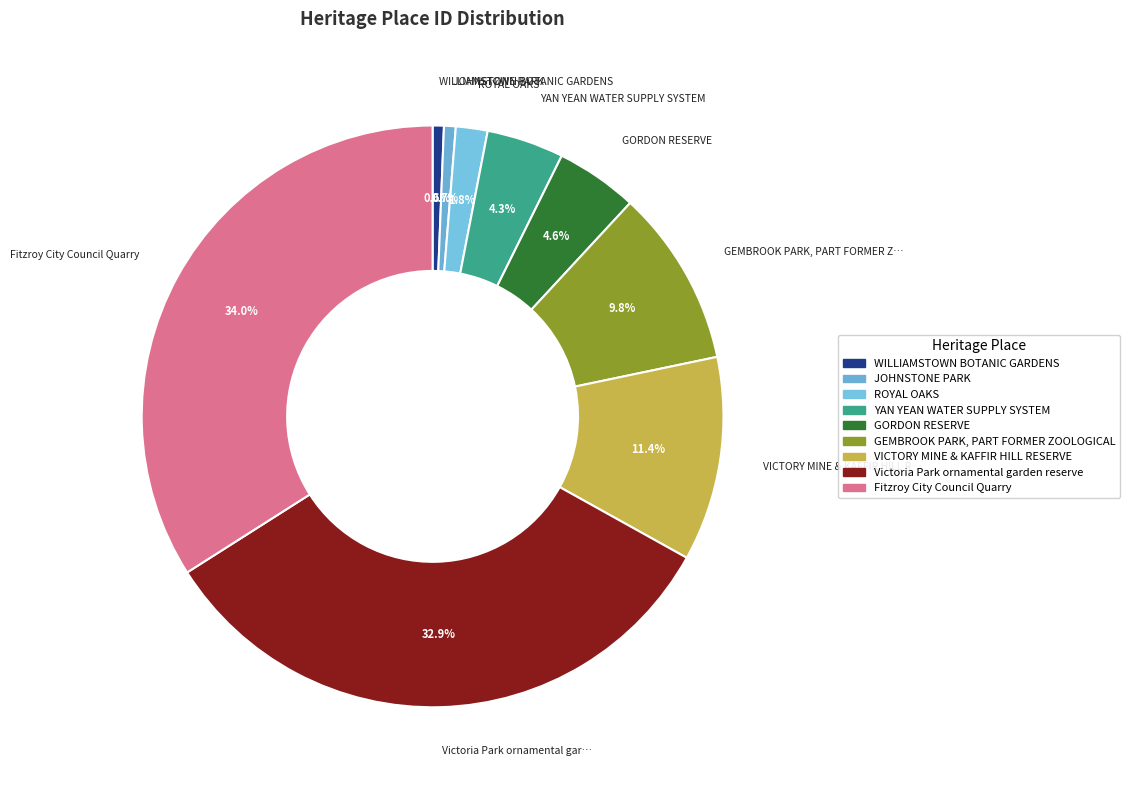

What is the ratio of the value at GEMBROOK PARK, PART FORMER ZOOLOGICAL to the value at JOHNSTONE PARK?

15.1